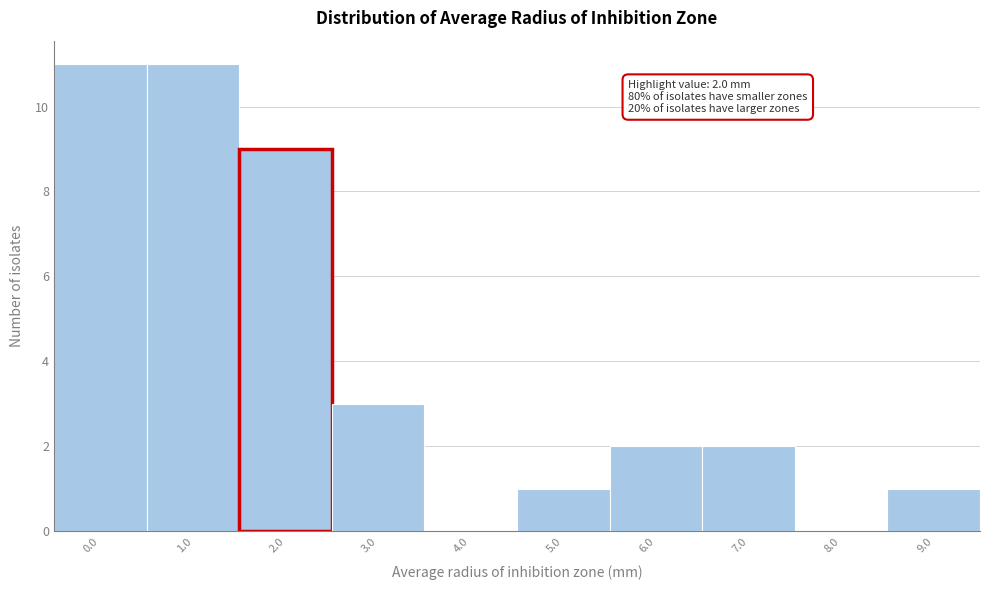

Reading left to right, extract all data points from this chart.

0.0=11	1.0=11	2.0=9	3.0=3	4.0=0	5.0=1	6.0=2	7.0=2	8.0=0	9.0=1